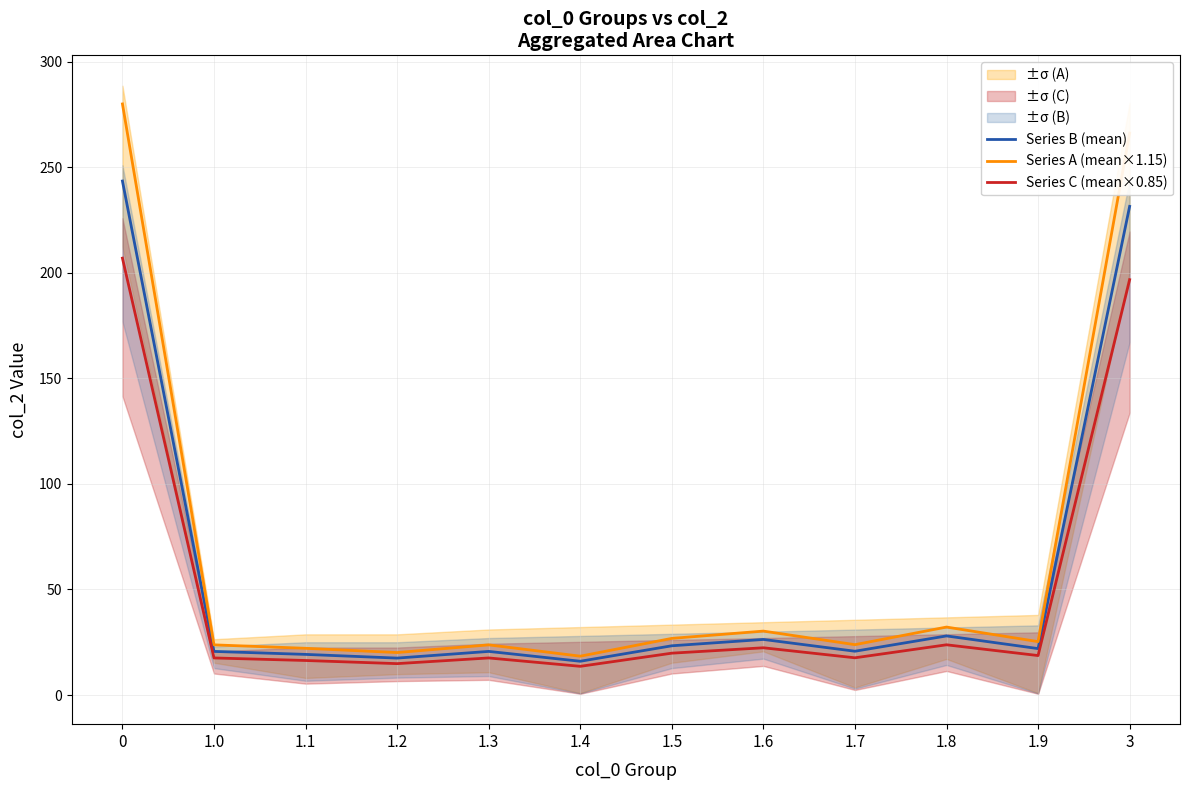

What is the value of the Series B (mean) point at the 4th from the left?

17.5